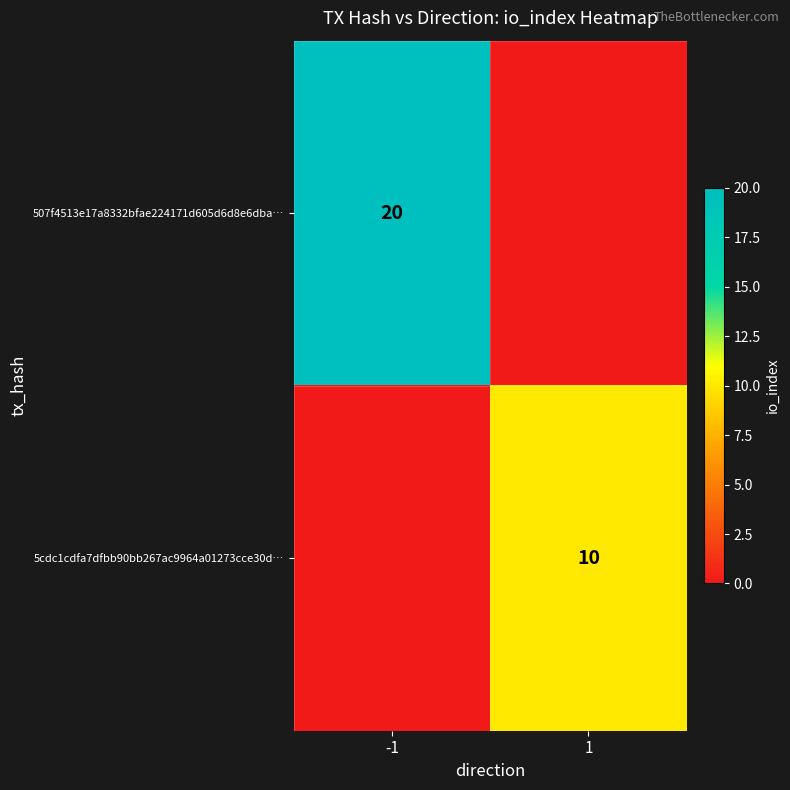

Is it true that 507f4513e17a8332bfae224171d605d6d8e6dba… equals 20 at -1?

True